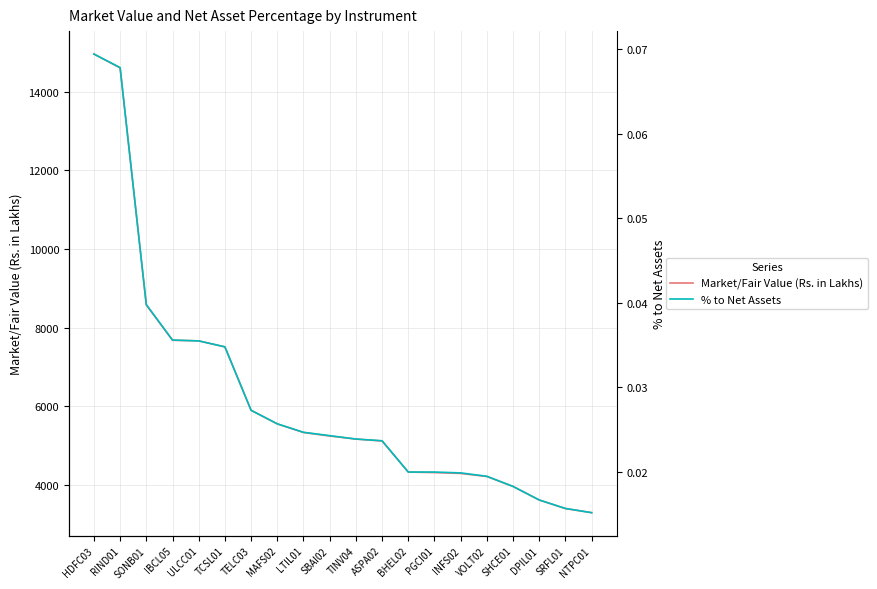

Which has a higher value, ASPA02 or TINV04?

TINV04